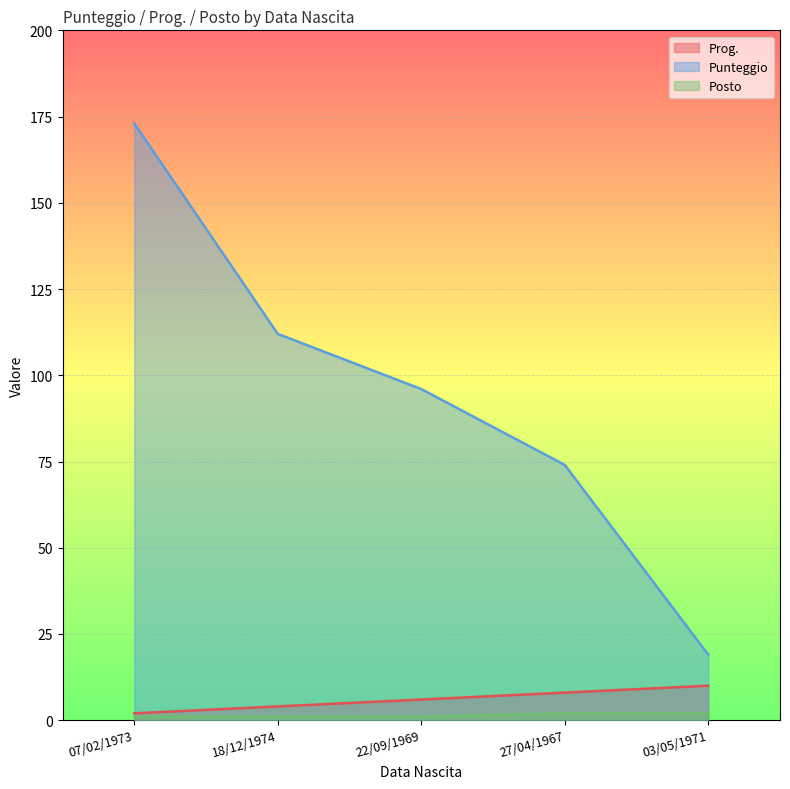

True or false: Posto has a value of 3 at 03/05/1971.

False